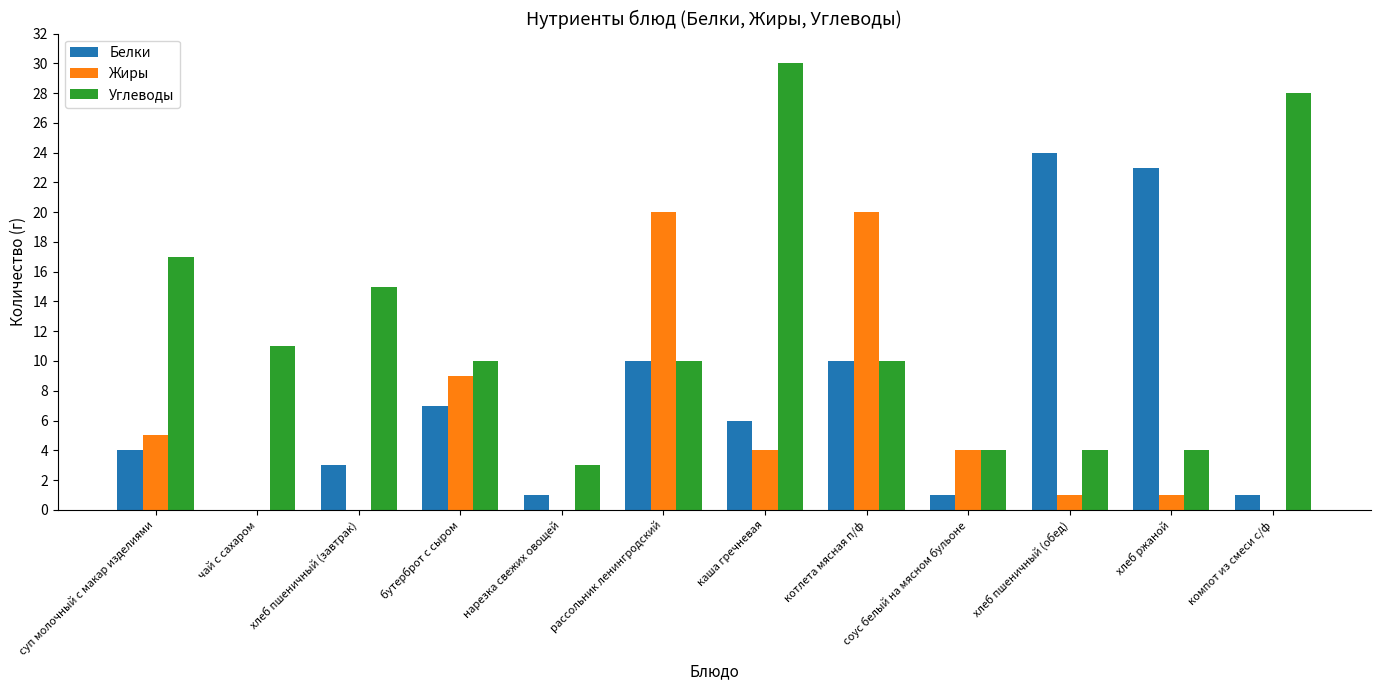

Does the chart contain stacked bars?

No